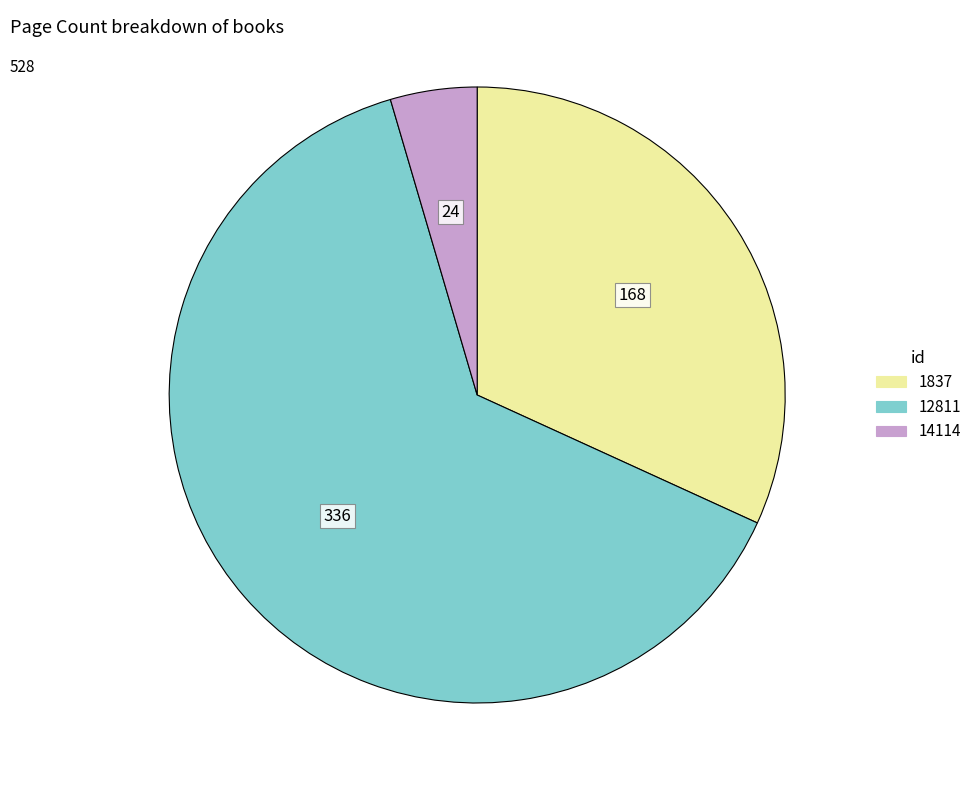

Rank the categories by value from lowest to highest.

14114, 1837, 12811